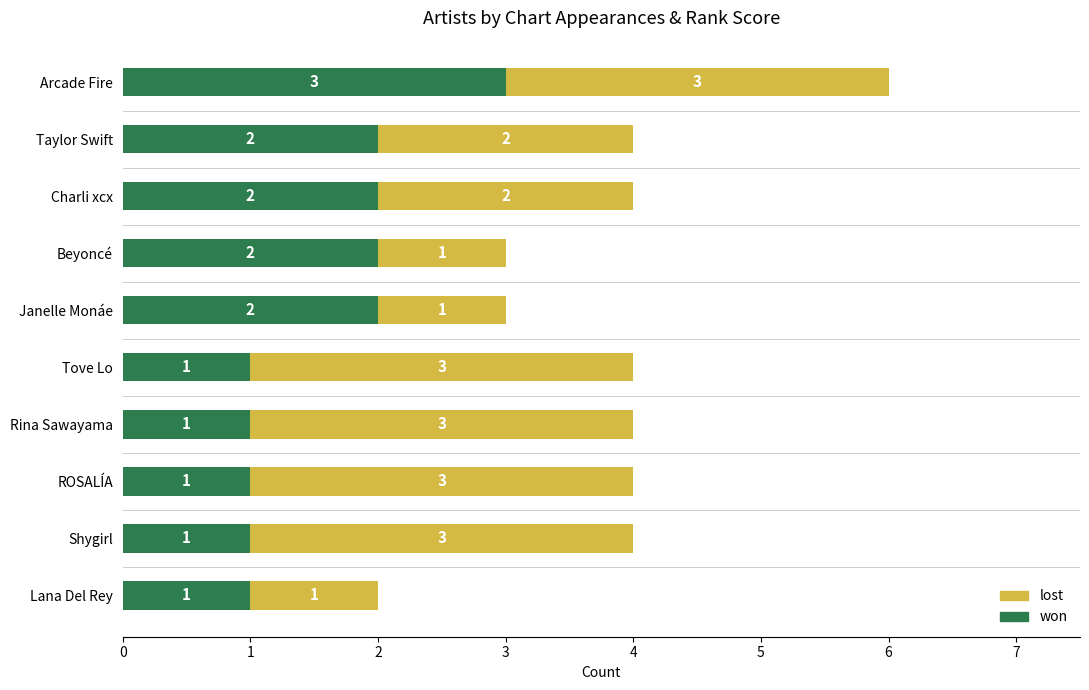

What is the total value across all series at Tove Lo?

4